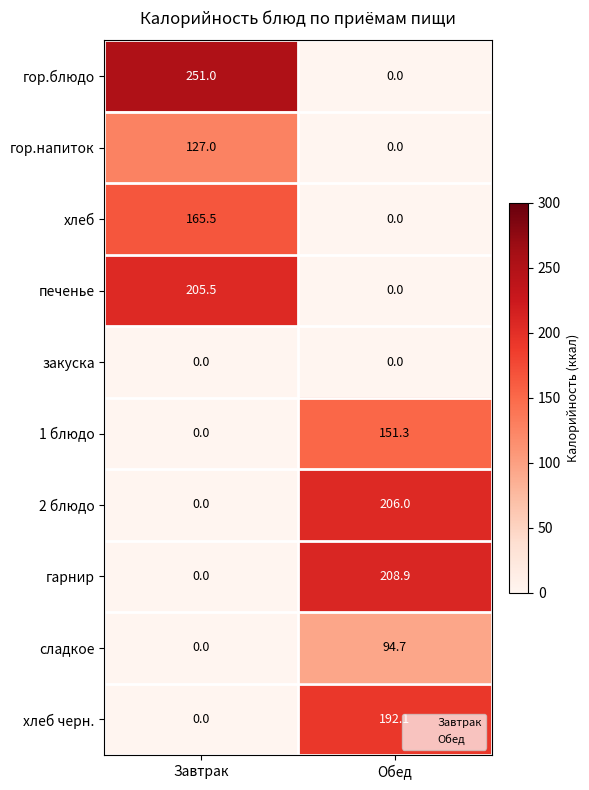

Rank the series by their maximum value, from highest to lowest.

гор.блюдо, гарнир, 2 блюдо, печенье, хлеб черн., хлеб, 1 блюдо, гор.напиток, сладкое, закуска